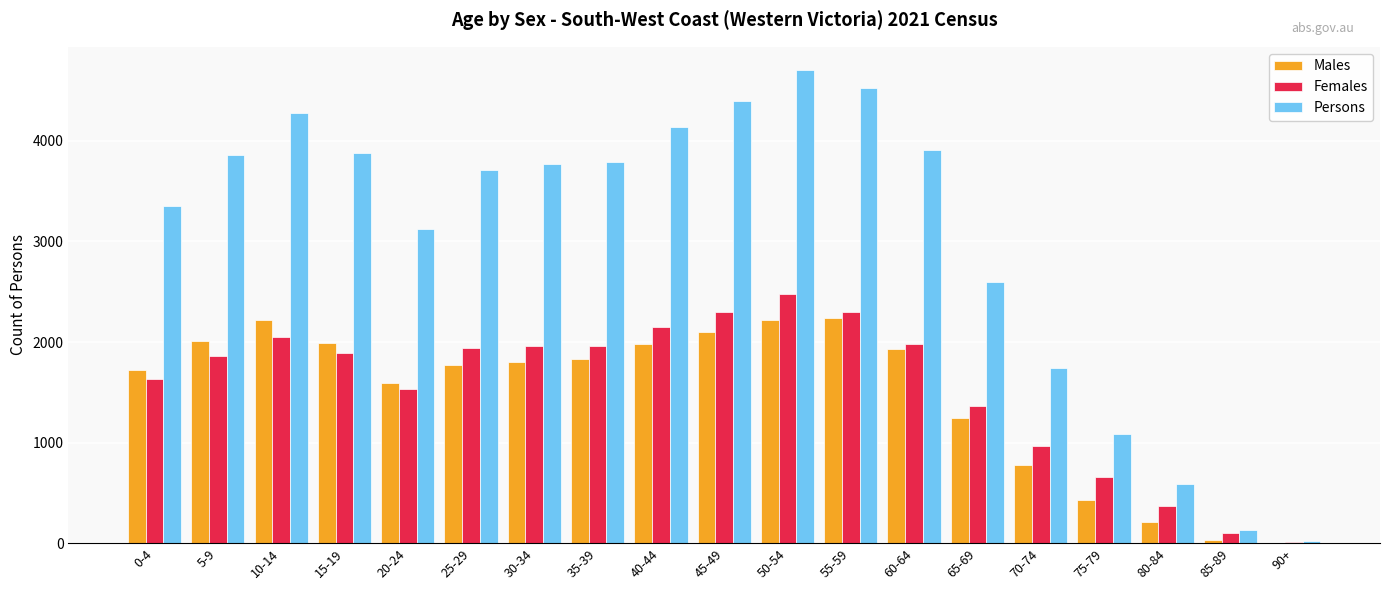

At which label does Females first exceed 1888?

10-14